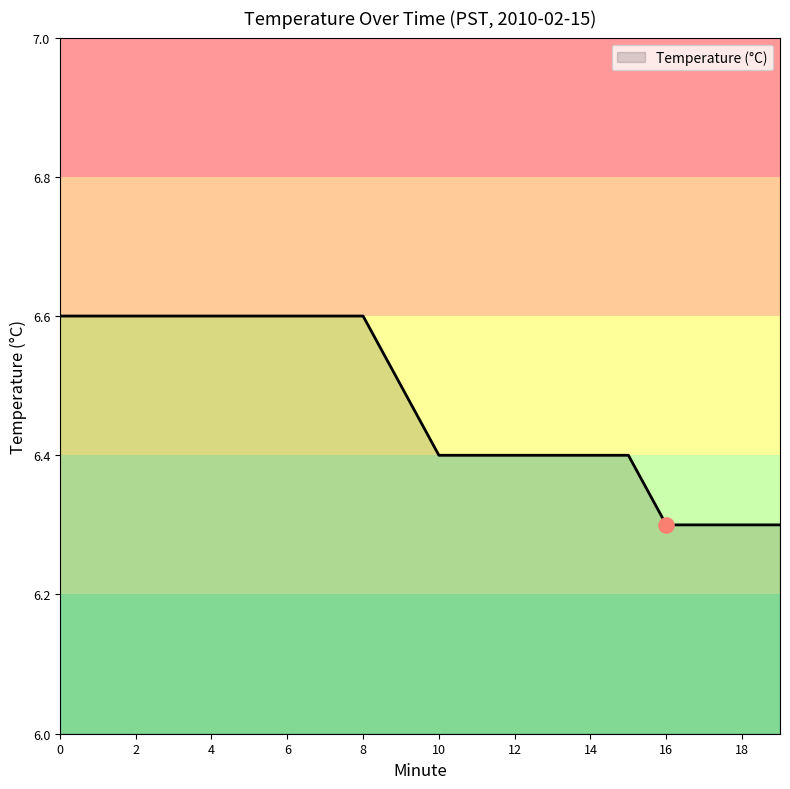

What is the greatest value displayed?

6.6